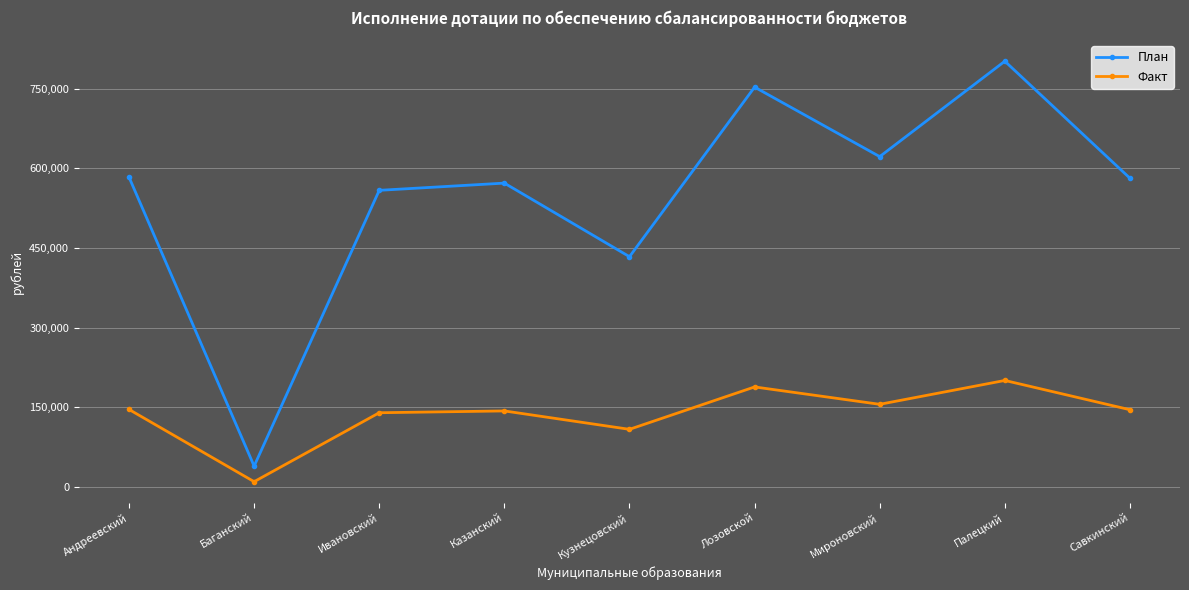

List the series in order of their overall mean, lowest first.

Факт, План